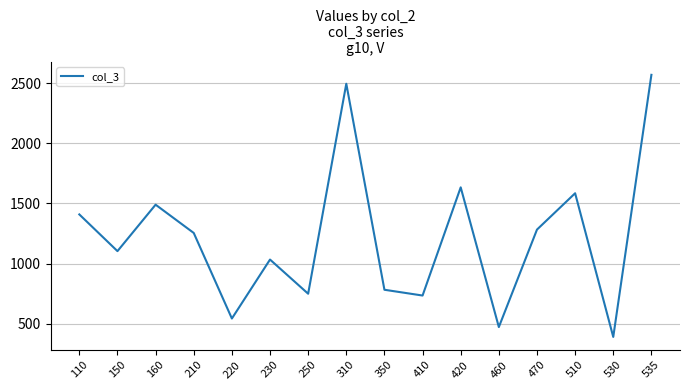

Is it true that the value at 220 is 544?

True